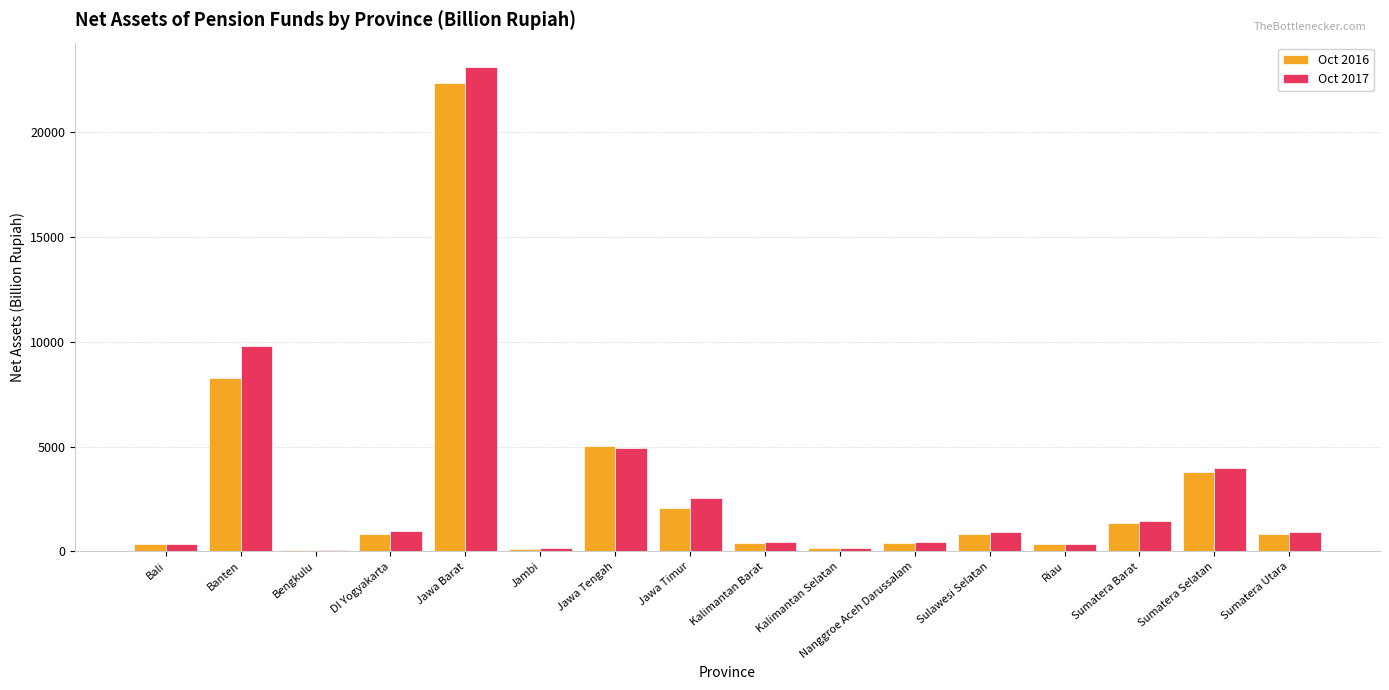

How many data points in Oct 2016 are above 832?

8